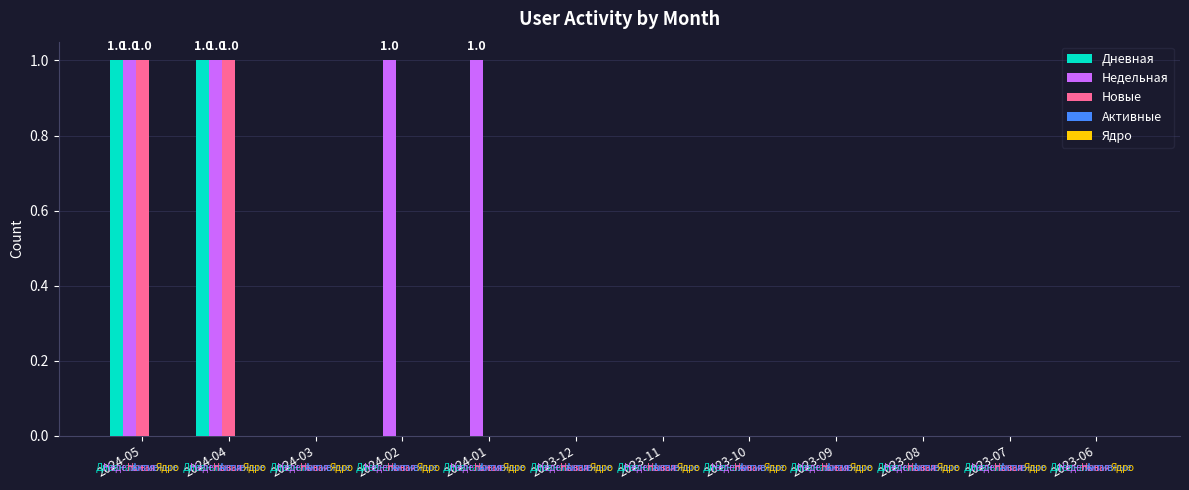

Count the number of categories in the chart.

12